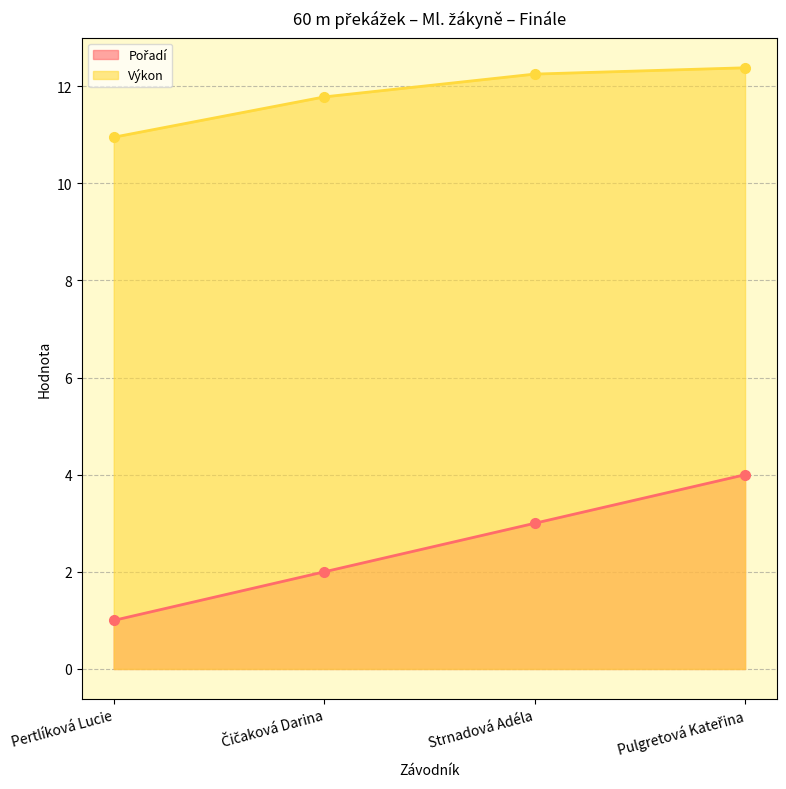

What is the average value of the Pořadí series?

2.5